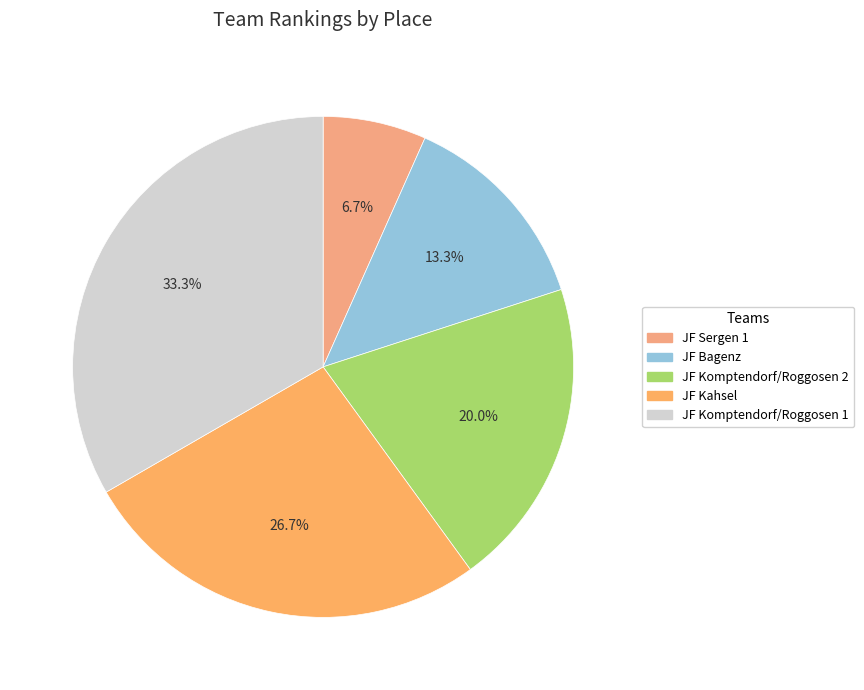

Is there any slice that represents more than half of the pie?

No